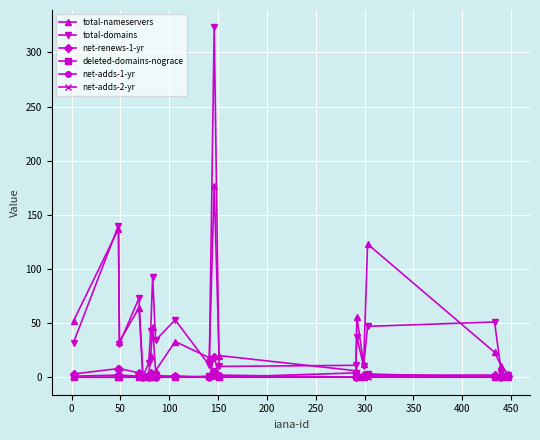

What is the greatest value displayed?

323